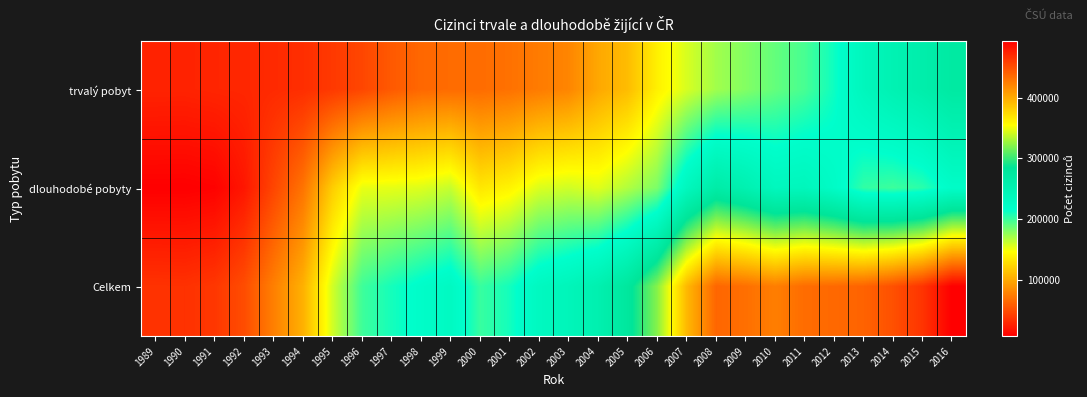

Rank the series by their maximum value, from lowest to highest.

dlouhodobé pobyty, trvalý pobyt, Celkem